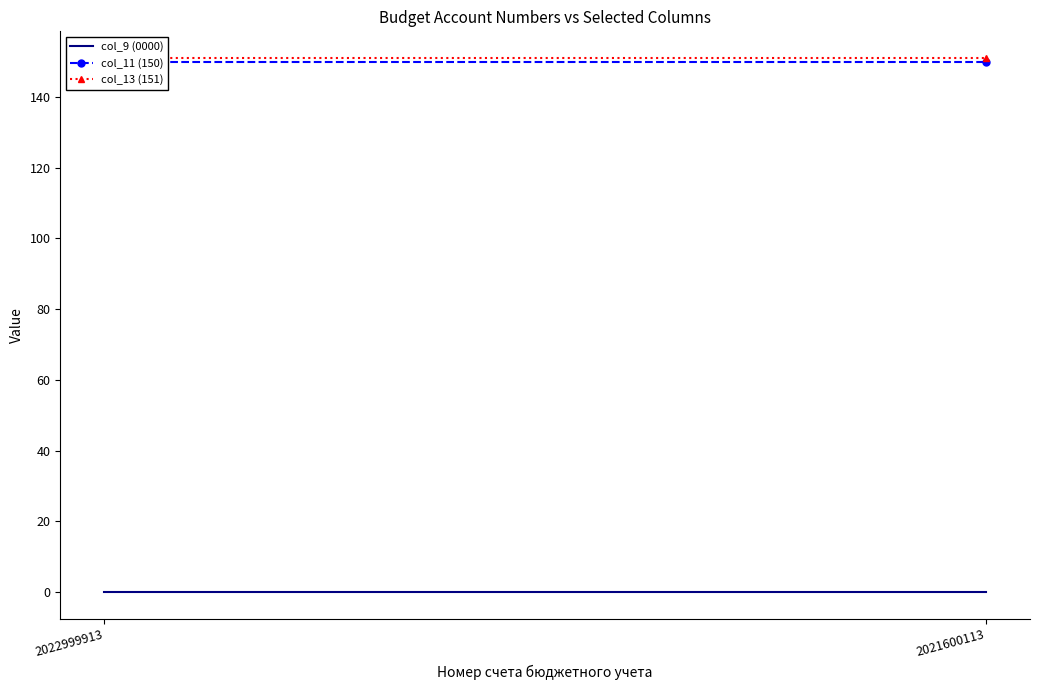

Rank the series by their maximum value, from highest to lowest.

col_13 (151), col_11 (150), col_9 (0000)